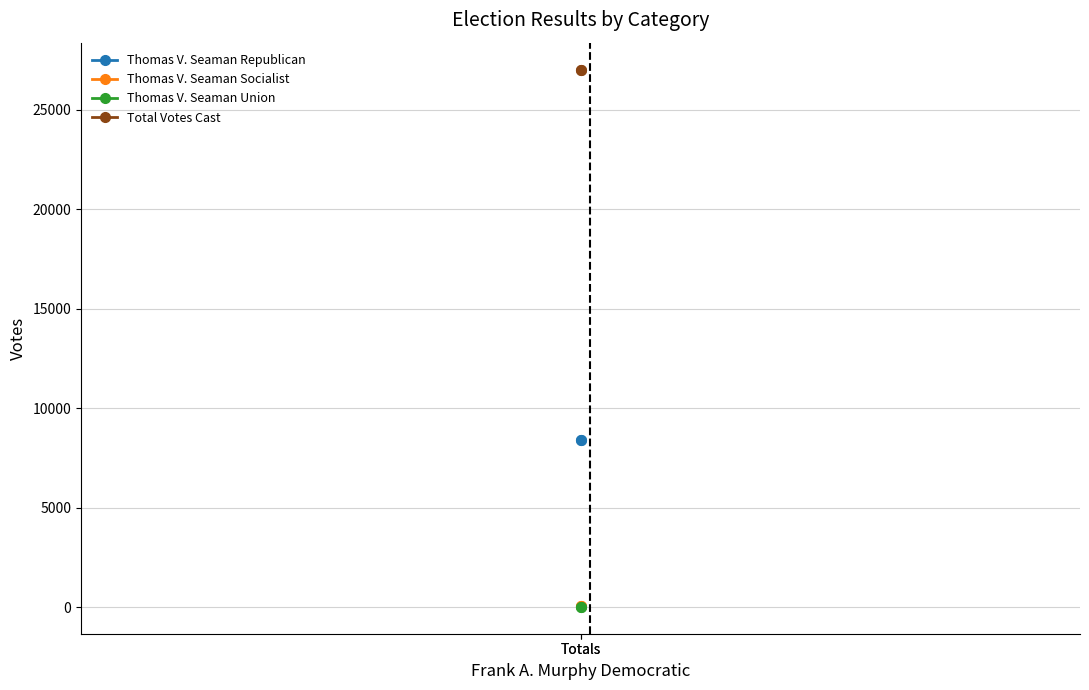

What is the value of the Thomas V. Seaman Union point at the 1st from the left?

12